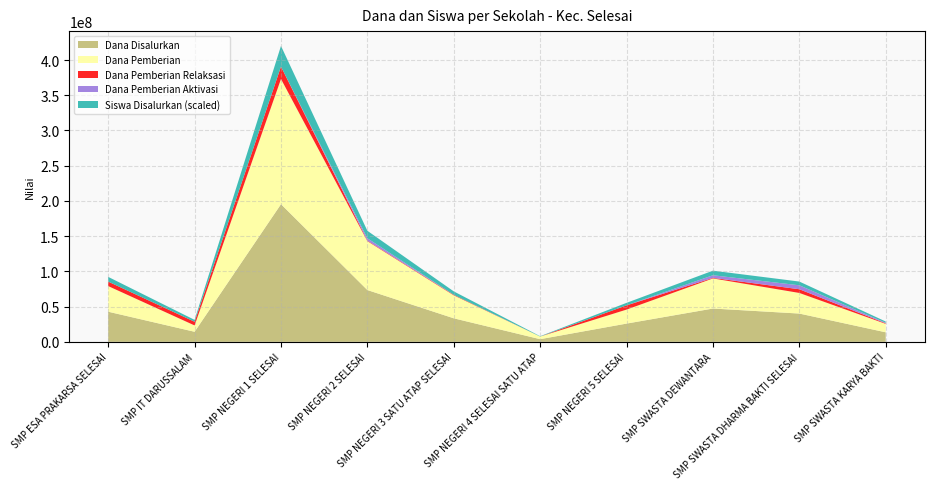

Reading left to right, transcribe all the data shown in this chart.

Dana Disalurkan: SMP ESA PRAKARSA SELESAI=42750000	SMP IT DARUSSALAM=14250000	SMP NEGERI 1 SELESAI=195375000	SMP NEGERI 2 SELESAI=73500000	SMP NEGERI 3 SATU ATAP SELESAI=33375000	SMP NEGERI 4 SELESAI SATU ATAP=3750000	SMP NEGERI 5 SELESAI=25875000	SMP SWASTA DEWANTARA=47250000	SMP SWASTA DHARMA BAKTI SELESAI=40125000	SMP SWASTA KARYA BAKTI=13500000
Dana Pemberian: SMP ESA PRAKARSA SELESAI=36375000	SMP IT DARUSSALAM=9000000	SMP NEGERI 1 SELESAI=177750000	SMP NEGERI 2 SELESAI=69375000	SMP NEGERI 3 SATU ATAP SELESAI=32625000	SMP NEGERI 4 SELESAI SATU ATAP=3750000	SMP NEGERI 5 SELESAI=19875000	SMP SWASTA DEWANTARA=42750000	SMP SWASTA DHARMA BAKTI SELESAI=29250000	SMP SWASTA KARYA BAKTI=12000000
Dana Pemberian Aktivasi: SMP ESA PRAKARSA SELESAI=0	SMP IT DARUSSALAM=0	SMP NEGERI 1 SELESAI=0	SMP NEGERI 2 SELESAI=3375000	SMP NEGERI 3 SATU ATAP SELESAI=0	SMP NEGERI 4 SELESAI SATU ATAP=0	SMP NEGERI 5 SELESAI=0	SMP SWASTA DEWANTARA=3750000	SMP SWASTA DHARMA BAKTI SELESAI=5625000	SMP SWASTA KARYA BAKTI=750000
Dana Pemberian Relaksasi: SMP ESA PRAKARSA SELESAI=6375000	SMP IT DARUSSALAM=5250000	SMP NEGERI 1 SELESAI=17625000	SMP NEGERI 2 SELESAI=750000	SMP NEGERI 3 SATU ATAP SELESAI=750000	SMP NEGERI 4 SELESAI SATU ATAP=0	SMP NEGERI 5 SELESAI=6000000	SMP SWASTA DEWANTARA=750000	SMP SWASTA DHARMA BAKTI SELESAI=5250000	SMP SWASTA KARYA BAKTI=750000
Siswa Disalurkan: SMP ESA PRAKARSA SELESAI=73	SMP IT DARUSSALAM=29	SMP NEGERI 1 SELESAI=320	SMP NEGERI 2 SELESAI=116	SMP NEGERI 3 SATU ATAP SELESAI=53	SMP NEGERI 4 SELESAI SATU ATAP=5	SMP NEGERI 5 SELESAI=39	SMP SWASTA DEWANTARA=71	SMP SWASTA DHARMA BAKTI SELESAI=58	SMP SWASTA KARYA BAKTI=20